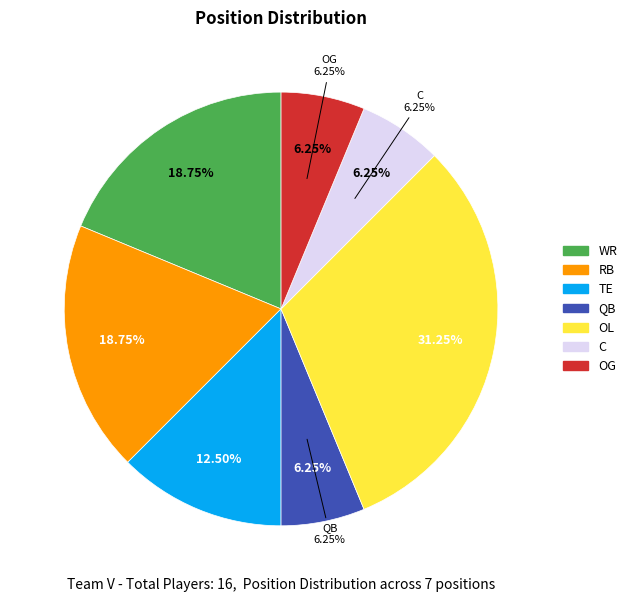

Is it true that TE is 12% of the pie?

True